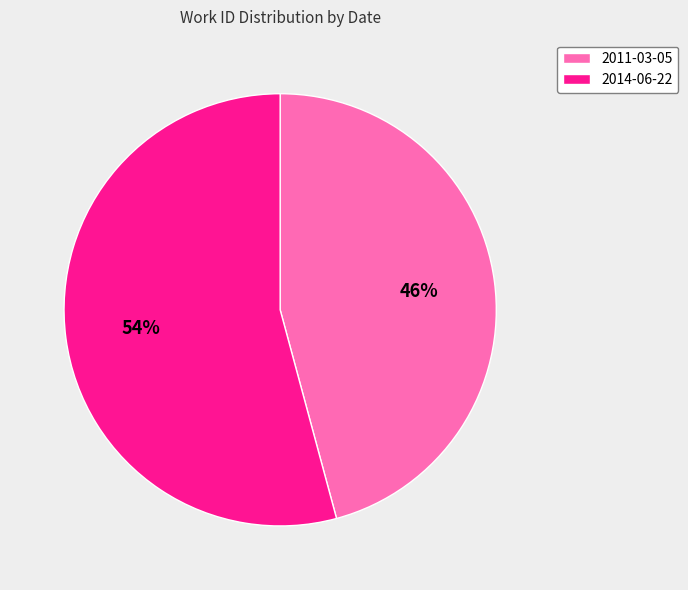

To the nearest percent, what portion does 2014-06-22 represent?

54%